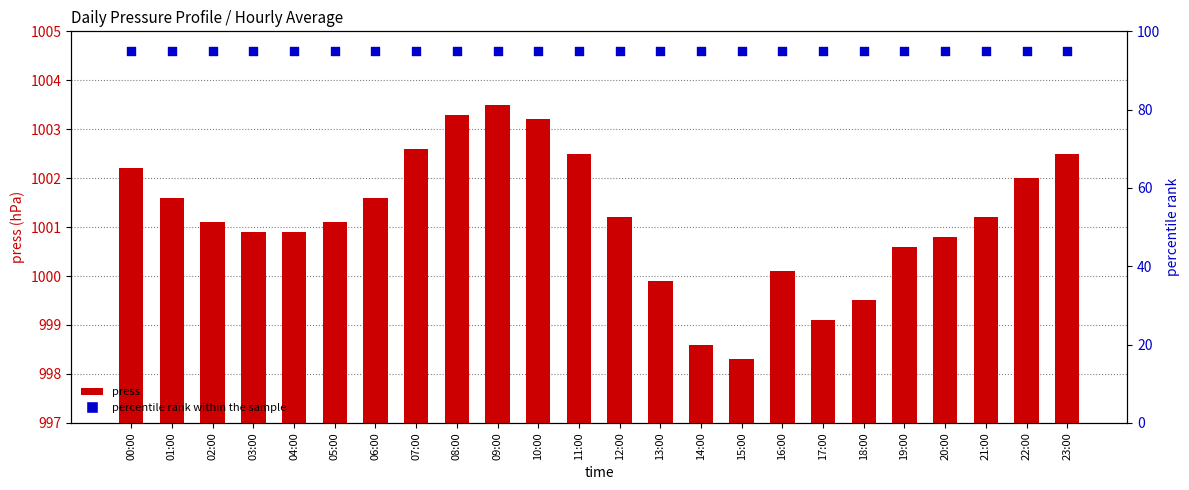

What are all the series names shown in the legend?

press, percentile rank within the sample